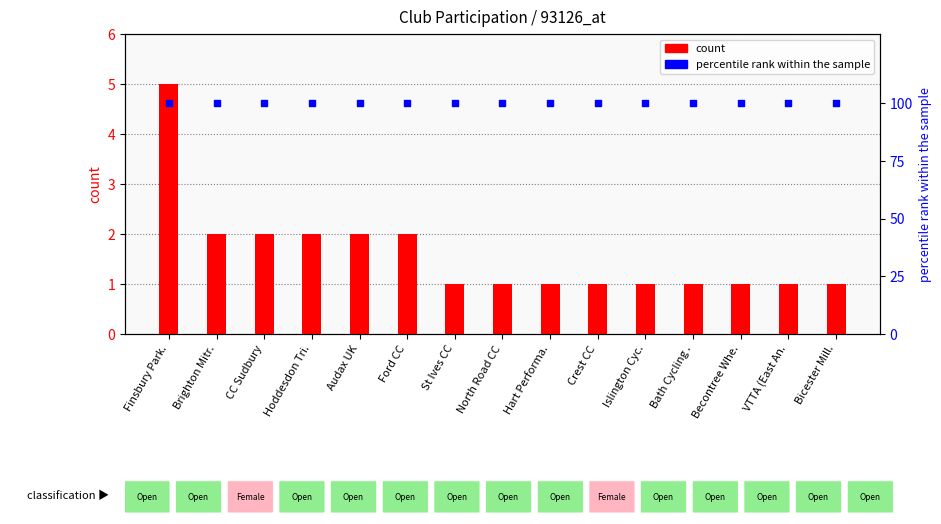

Which series has the widest spread of Y values?

count